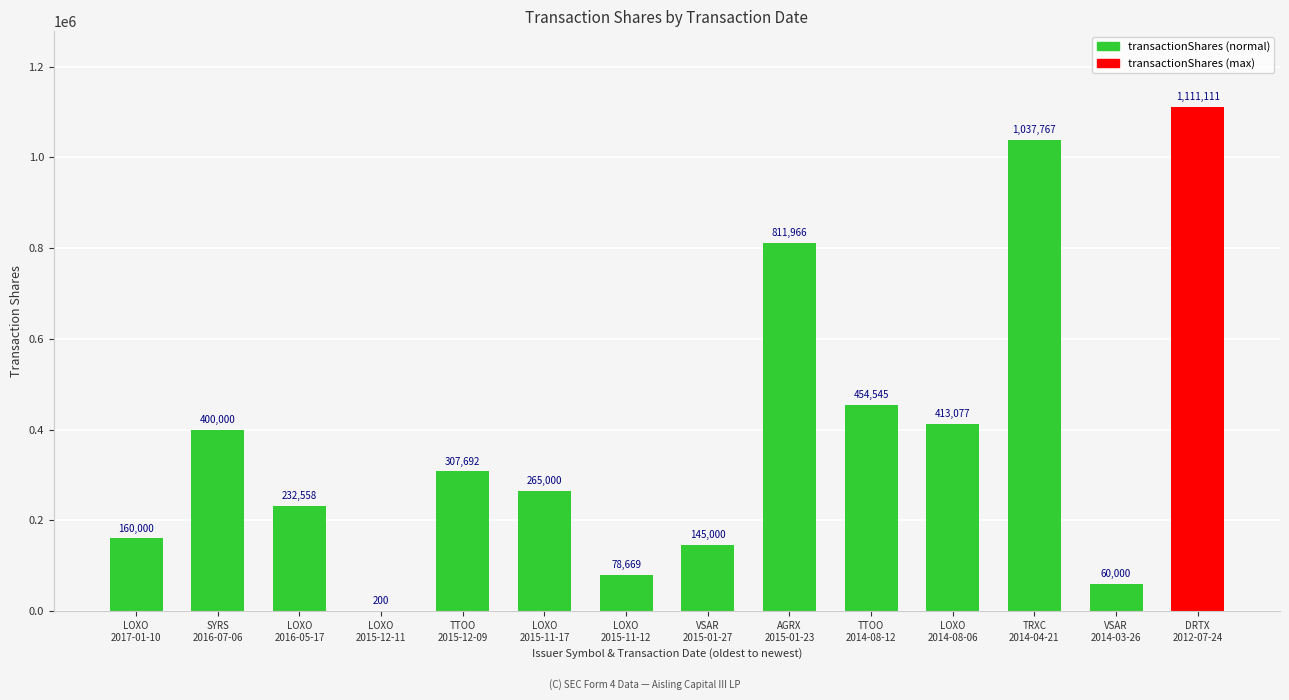

What is the sum of the values at TTOO
2015-12-09 and VSAR
2015-01-27?

452692